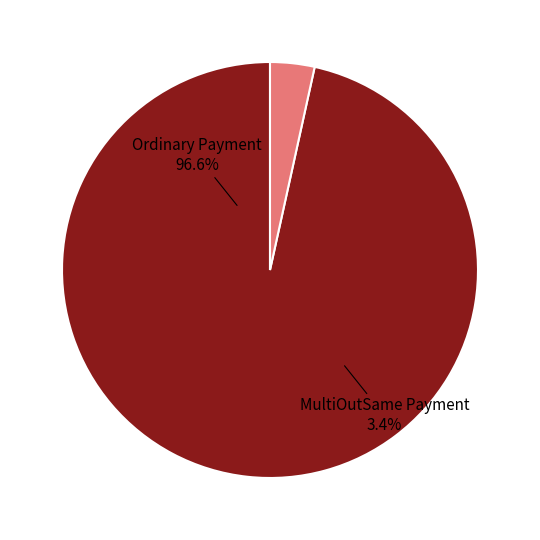

How many slices are in this pie chart?

2